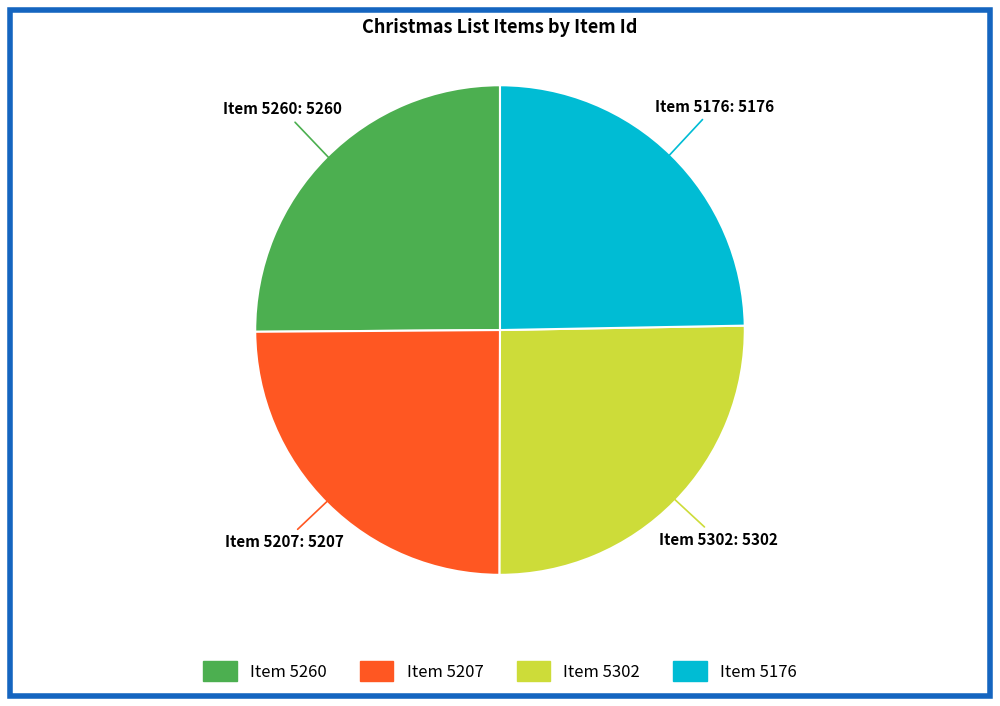

Is it true that Item 5260 is 38% of the pie?

False